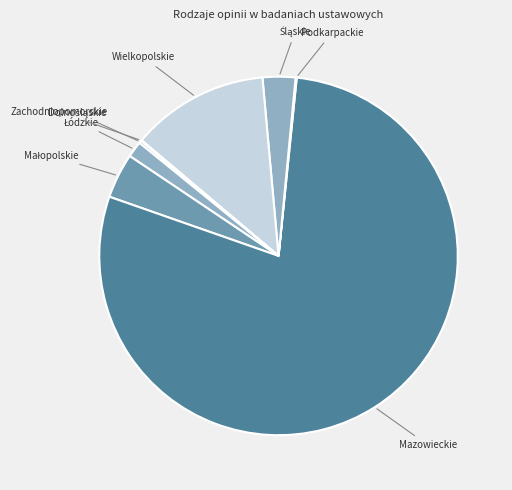

Which category has the biggest portion of the pie?

Mazowieckie